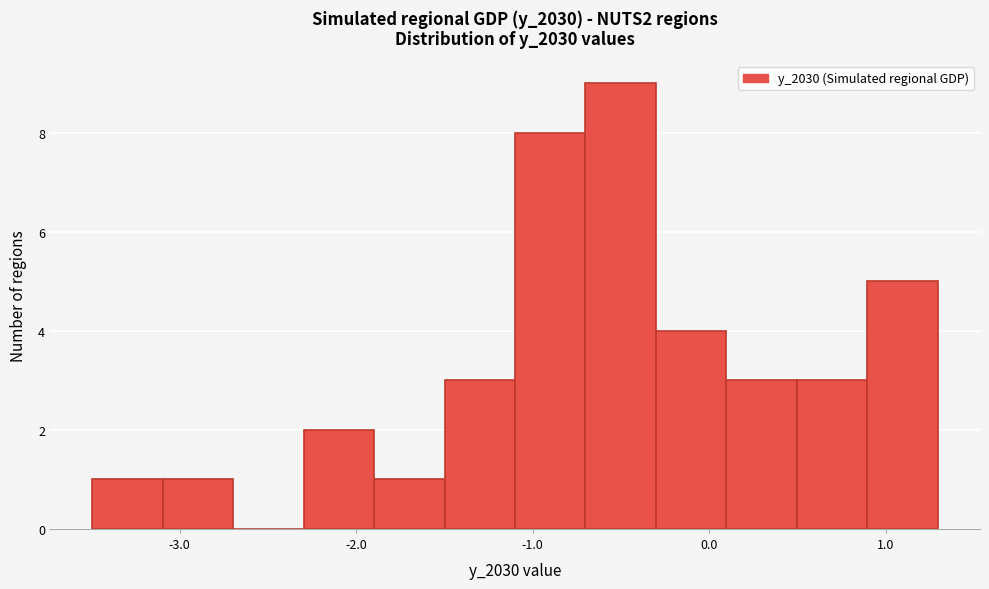

Around what value on the x-axis is the tallest bar? Give the approximate position of its centre, as read against the axis.

-0.5